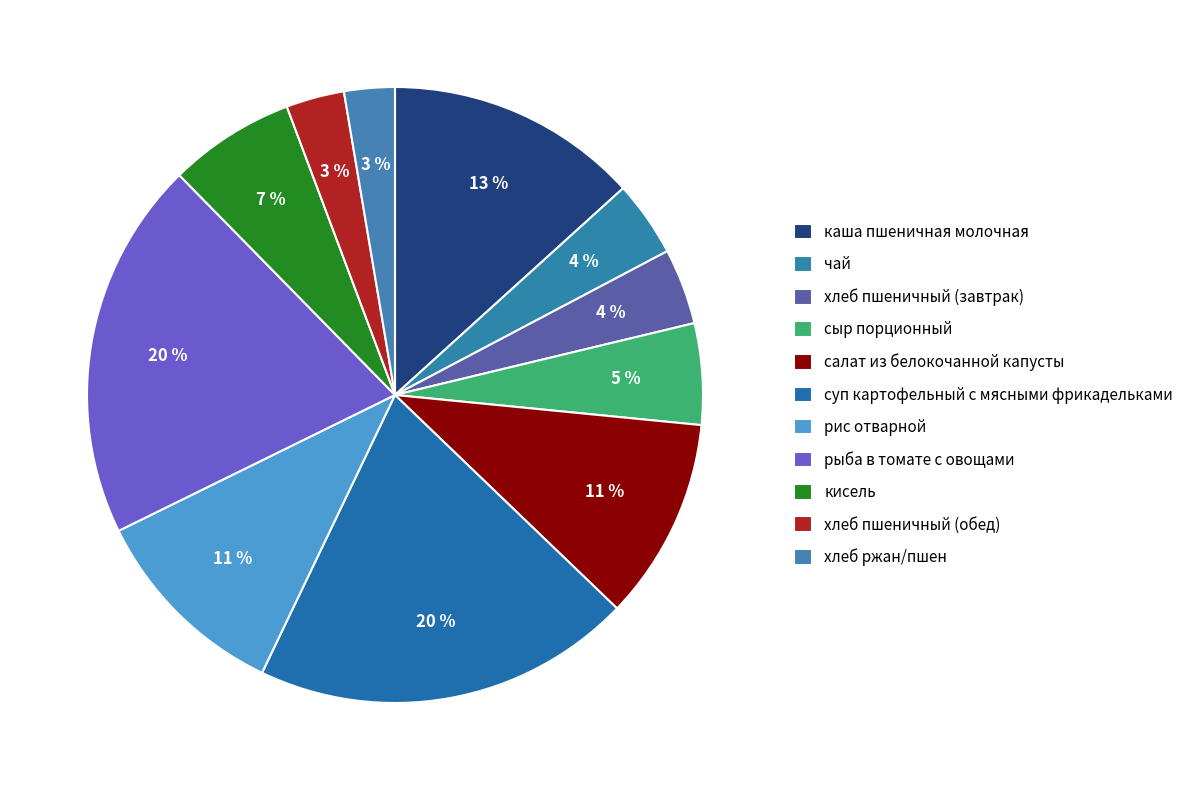

Count the number of slices in the pie.

11